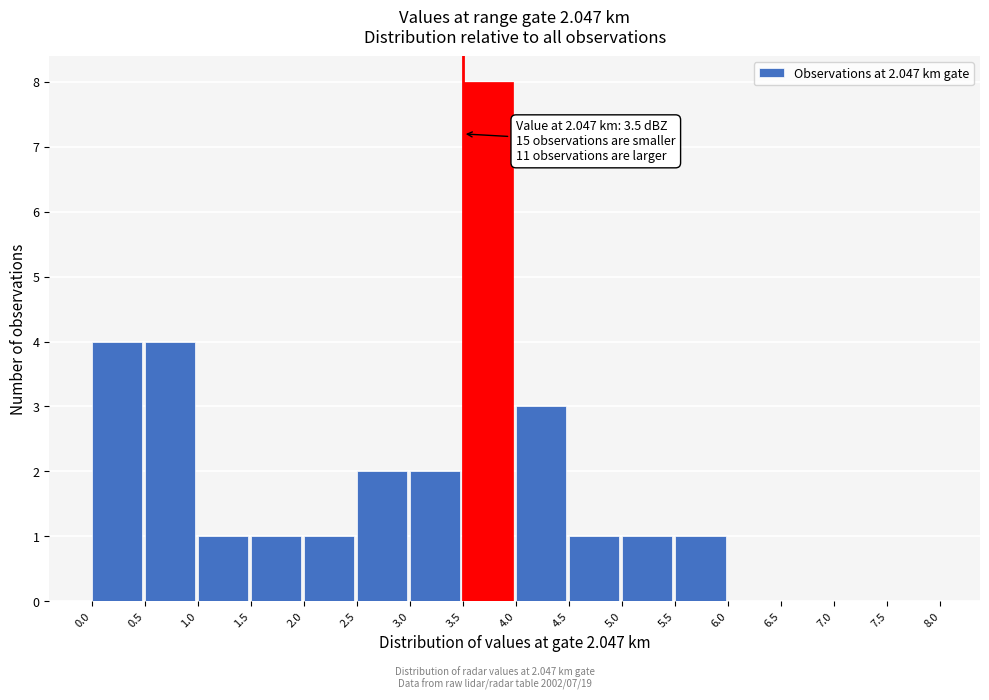

Which range on the x-axis has the tallest bar?

3.5 to 4.0